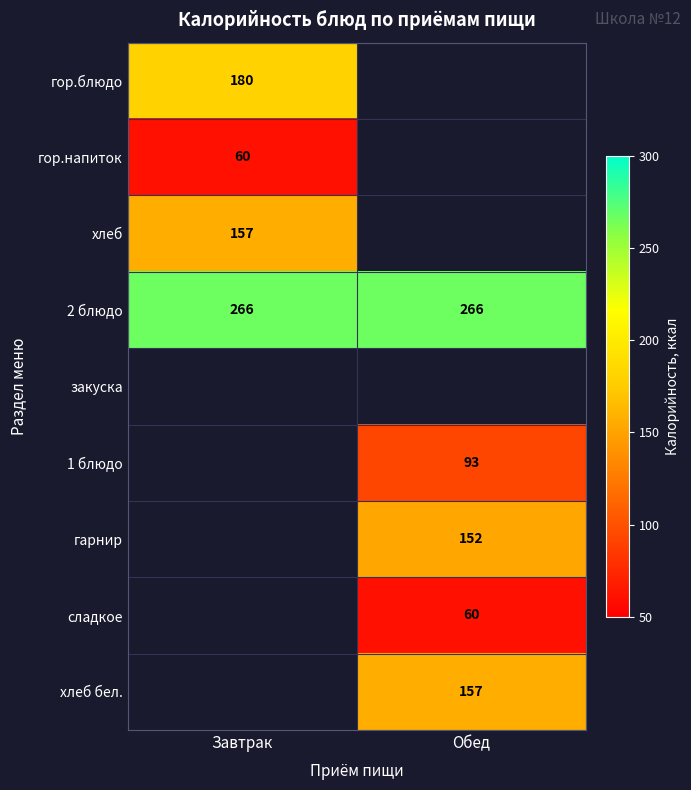

What is the average value of the 2 блюдо series?

266